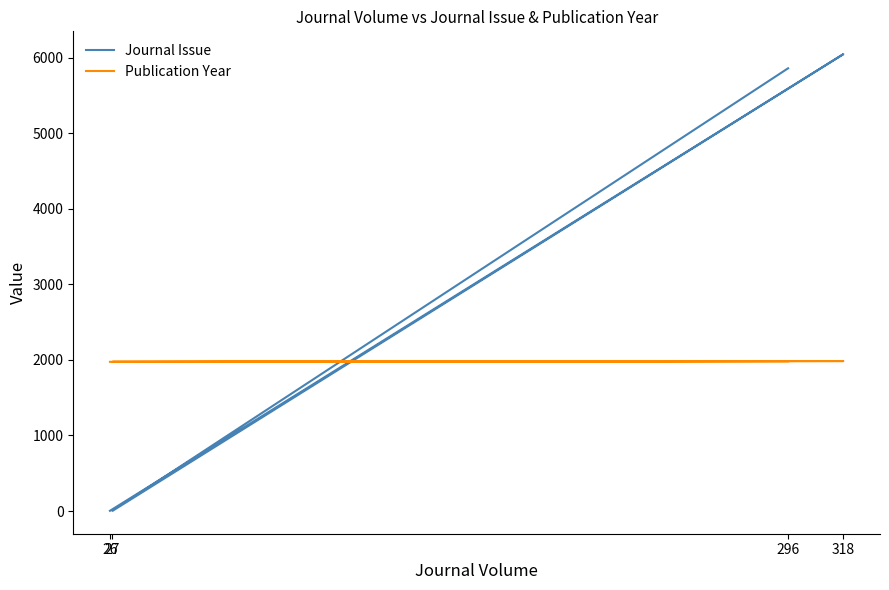

What is the difference between the Journal Issue values at 318 and 26?

6044